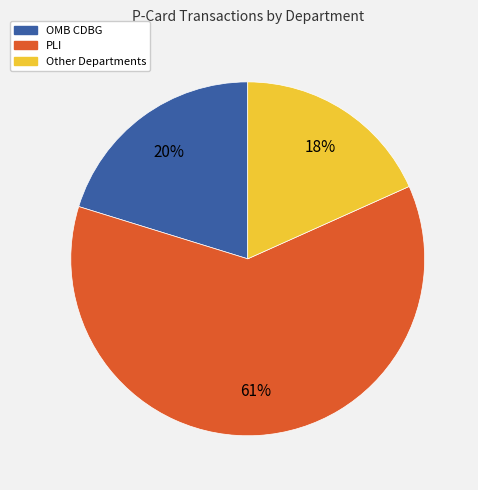

True or false: PLI accounts for 15% of the total.

False